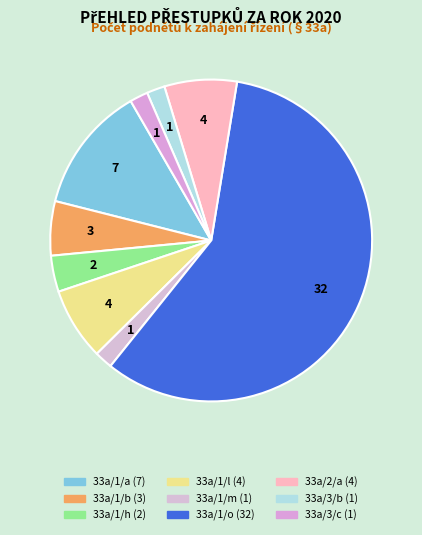

How many slices are in this pie chart?

9